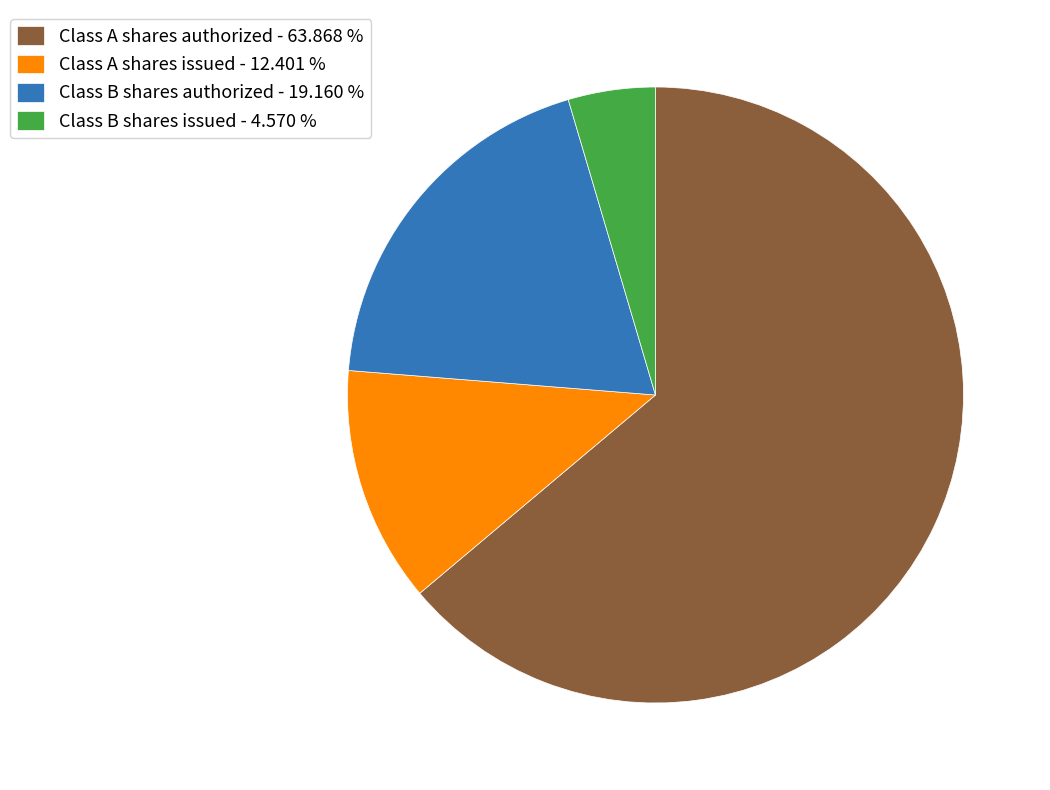

Approximately how many times larger is the value at Class B shares authorized - 19.160 % compared to Class A shares issued - 12.401 %?

1.5